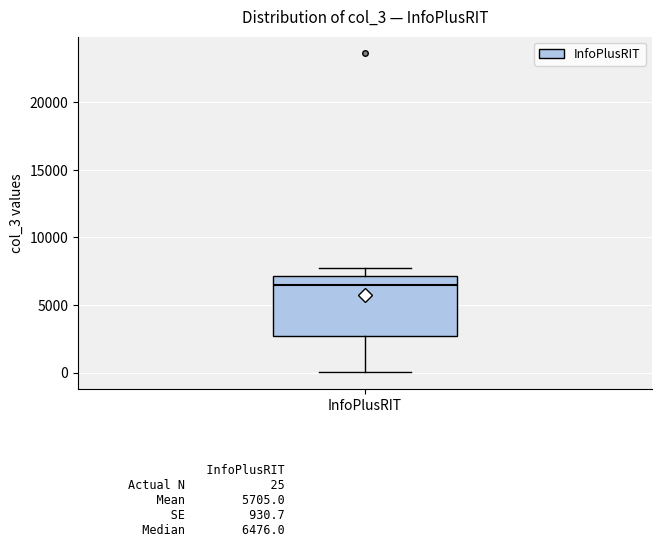

Read this box plot against the y-axis: the position of the median line, the range covered by the box, and the ends of both whiskers. The values are not printed on the chart, so give them approximately, as read against the axis.

median 6500, box 2500 to 7000, whiskers 0 to 8000